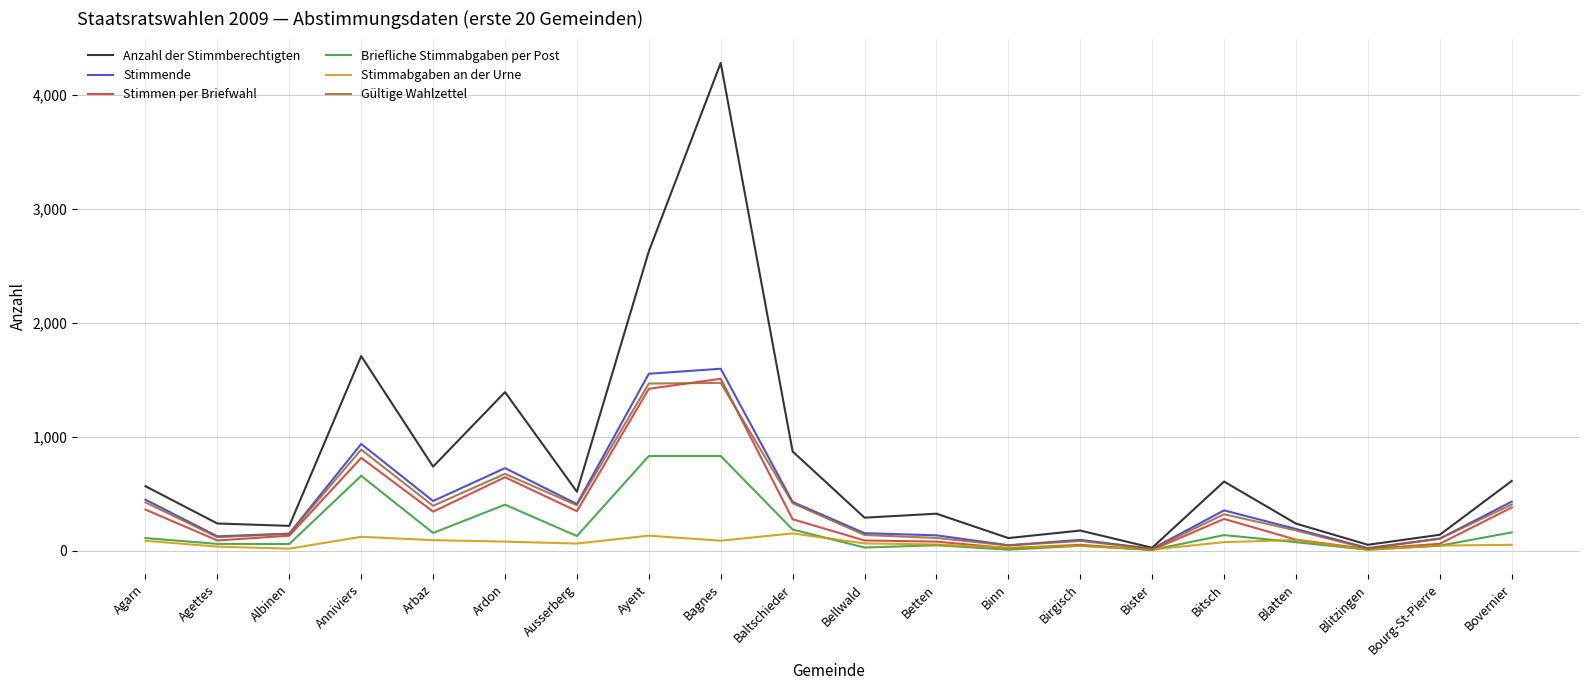

At how many categories does at least one series exceed 3539?

1